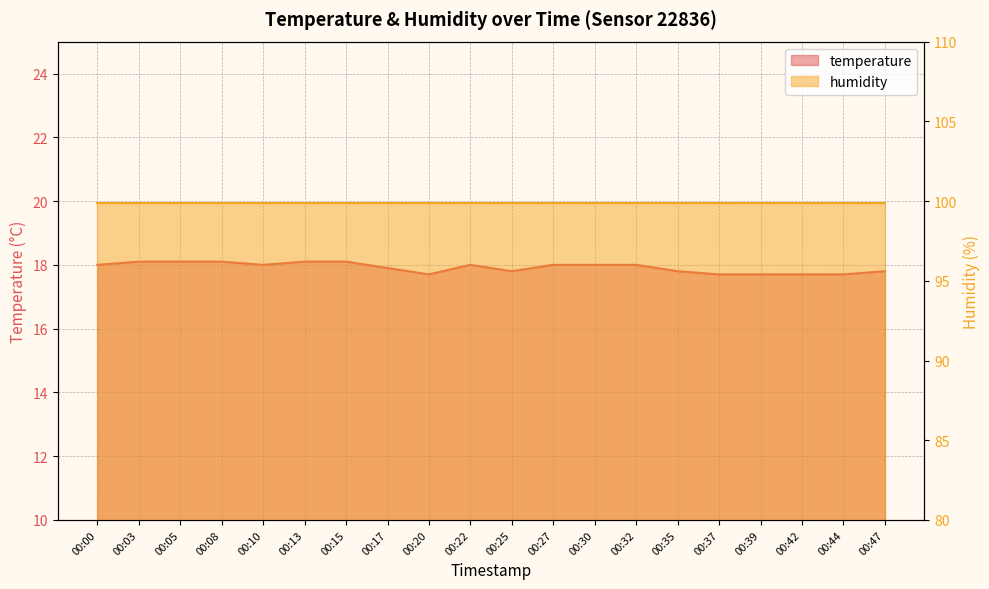

The value at 00:30 is 18.0. True or false?

True